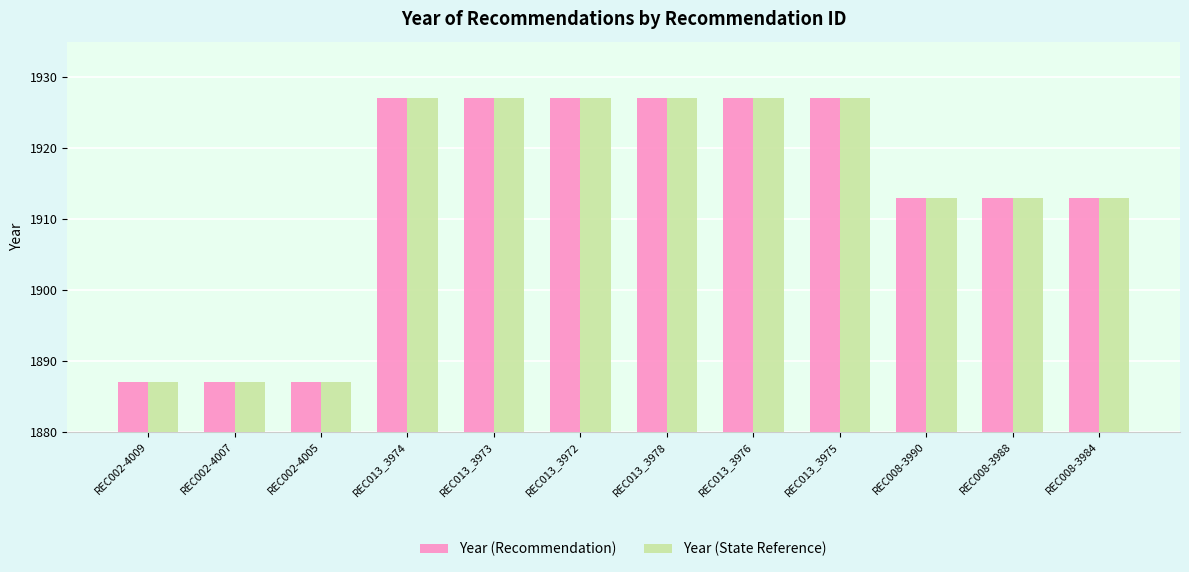

What is the total value across all series at REC002-4007?

3774